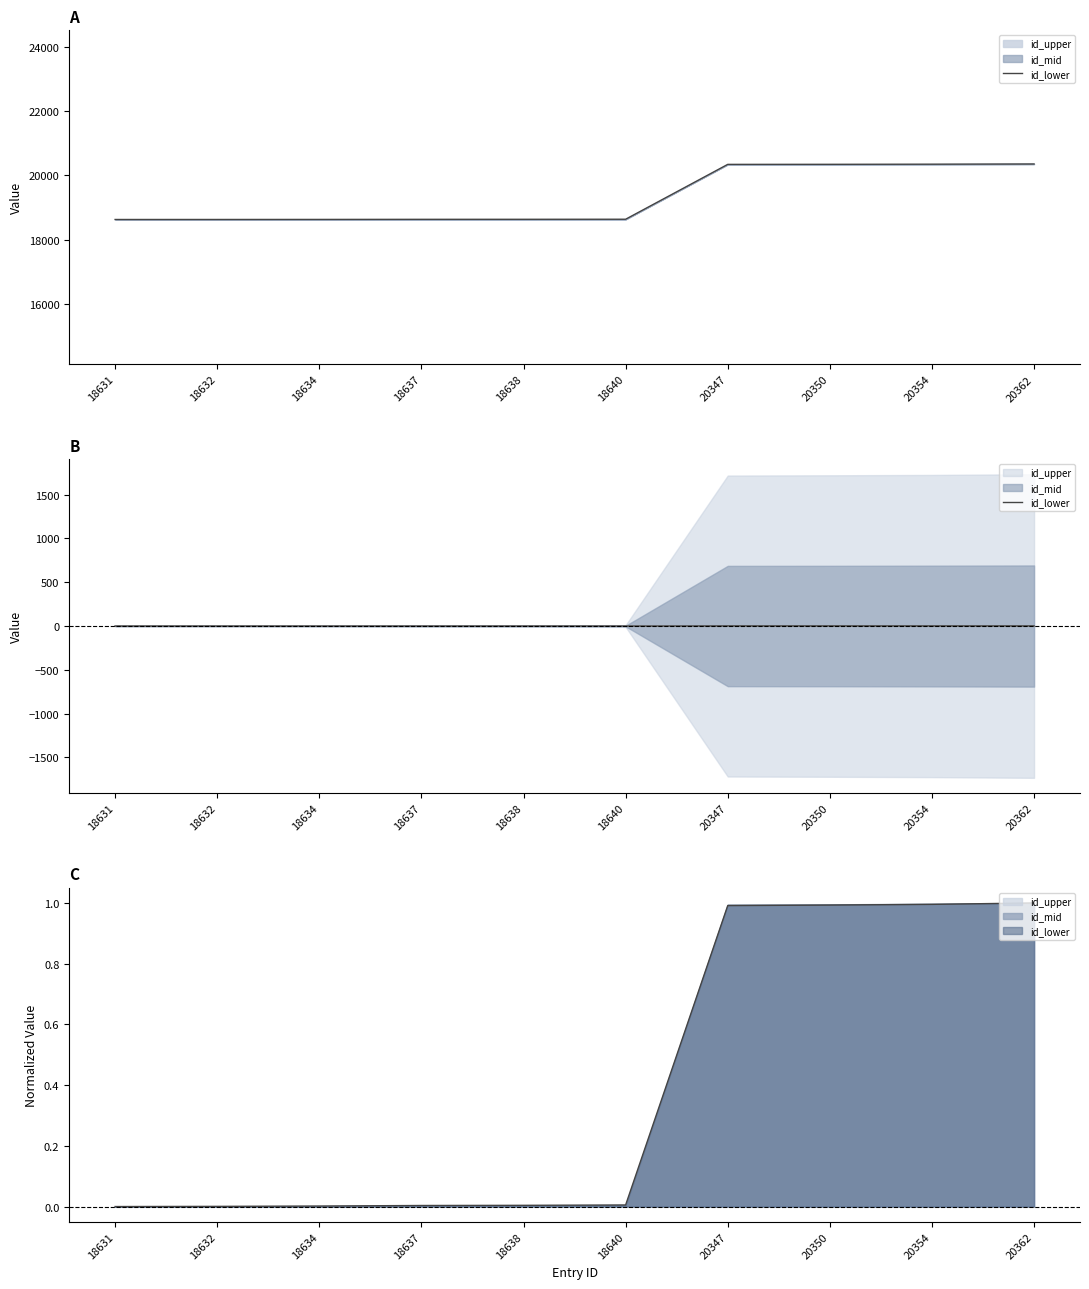

How many lines are shown in the chart?

1